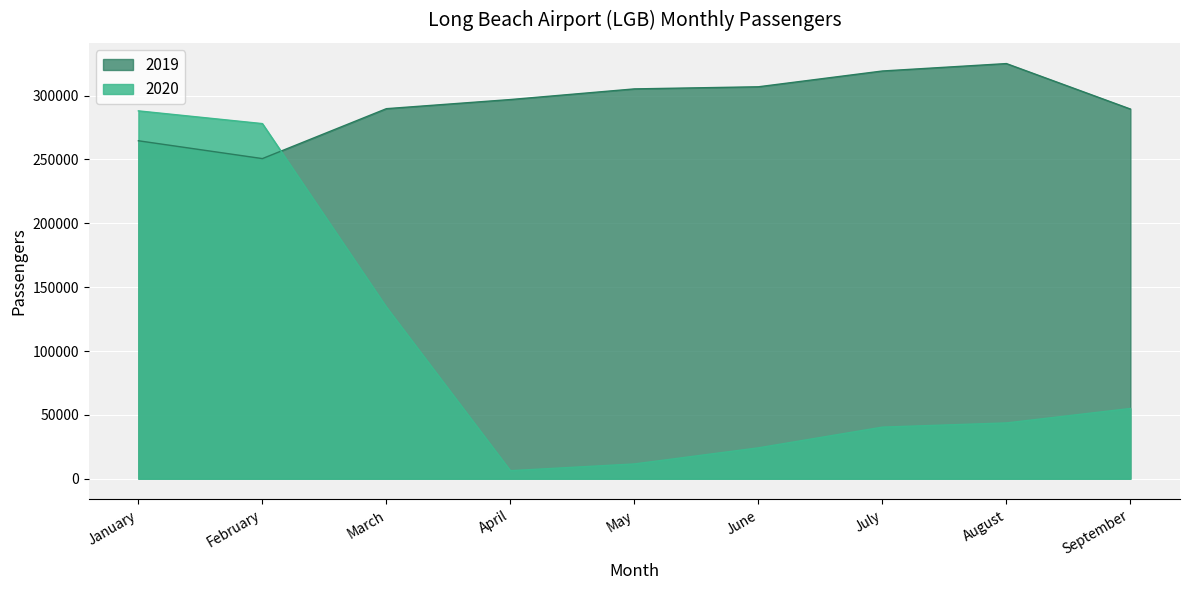

Reading left to right, what are all the values shown in this chart?

2020: 288070	278099	134452	6299	11566	24190	40406	43685	55007
2019: 264662	250698	289791	296941	305277	306937	319296	325104	289502